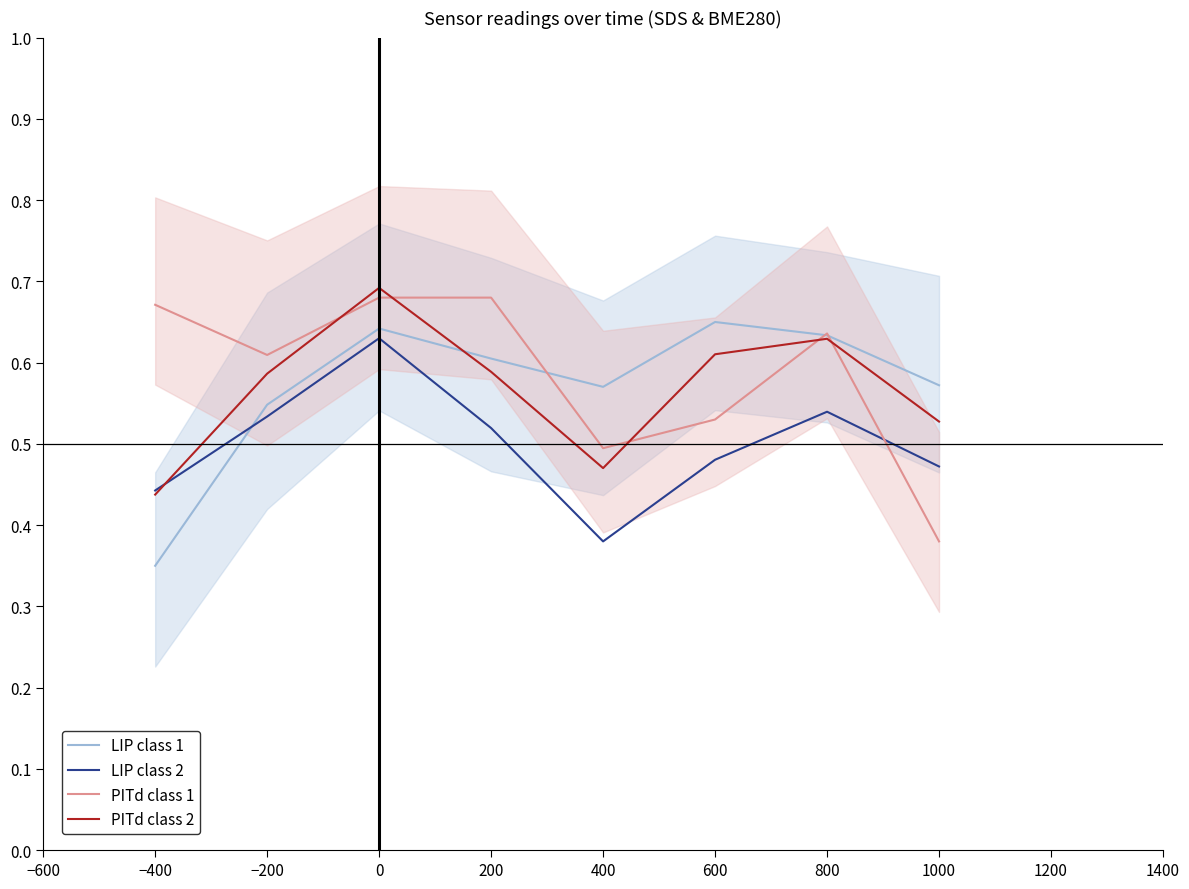

At which label does LIP class 1 reach its minimum?

−400